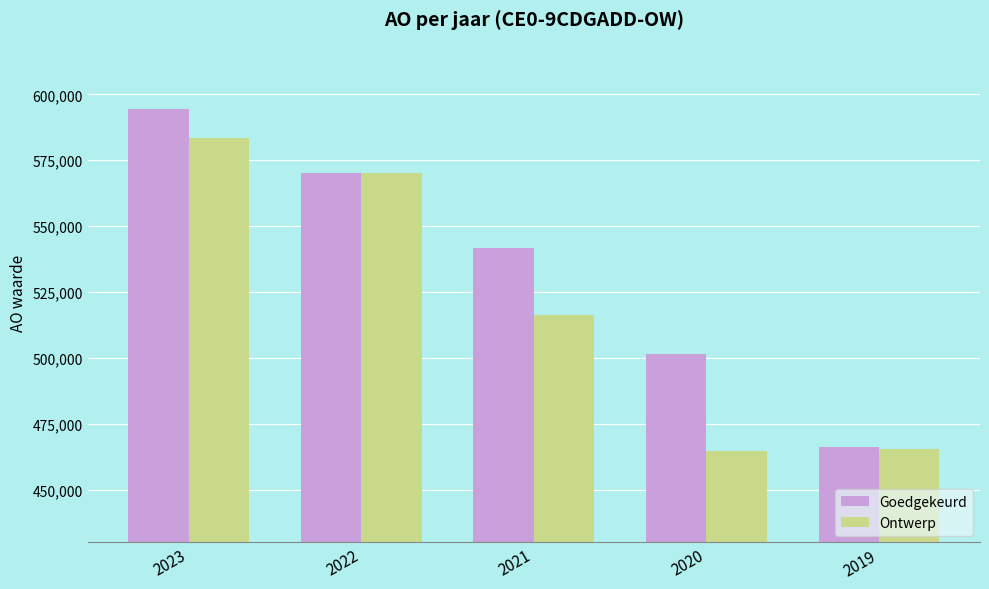

Where is Goedgekeurd nearest to the value 530289?

2021